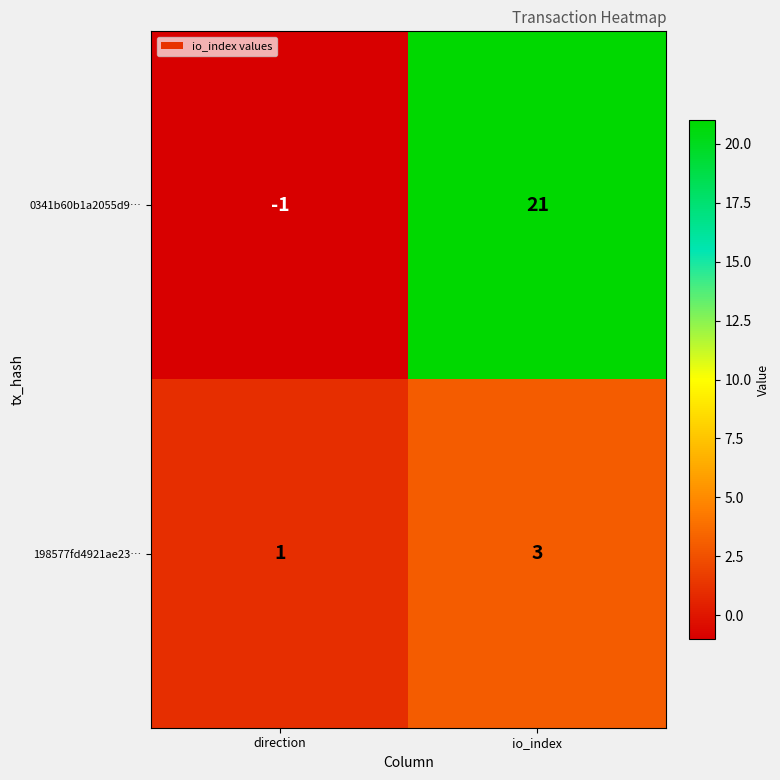

Reading right to left, transcribe all the data shown in this chart.

0341b60b1a2055d9…: 21	-1
198577fd4921ae23…: 3	1